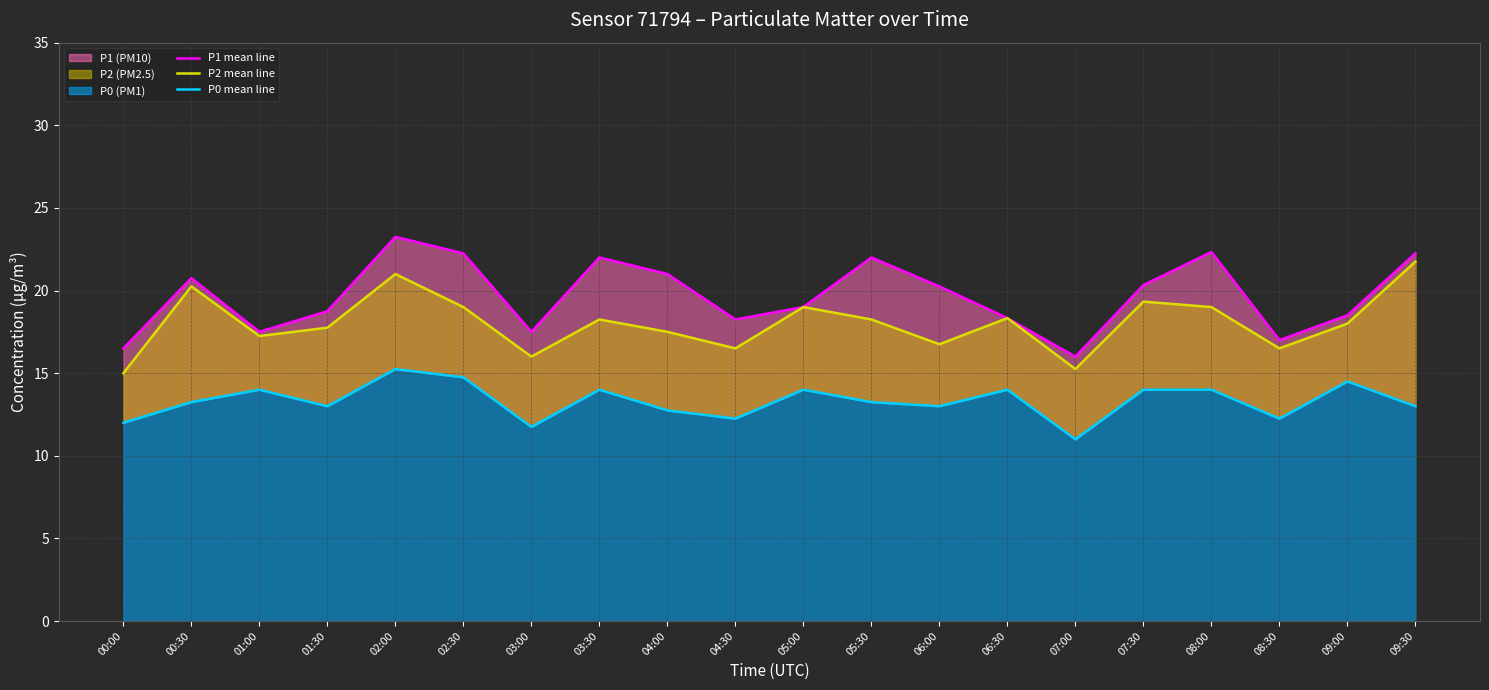

Is the value of P2 mean line at 02:00 greater than the value of P1 mean line at 01:00?

Yes